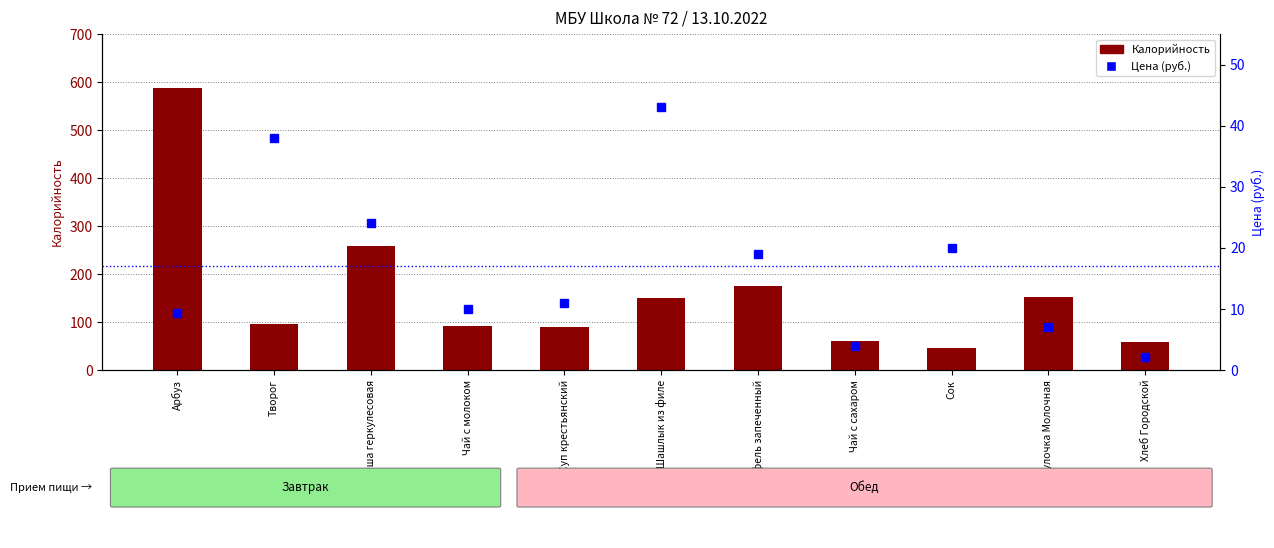

Rank the series at Творог from highest to lowest value.

Калорийность, Цена (руб.)